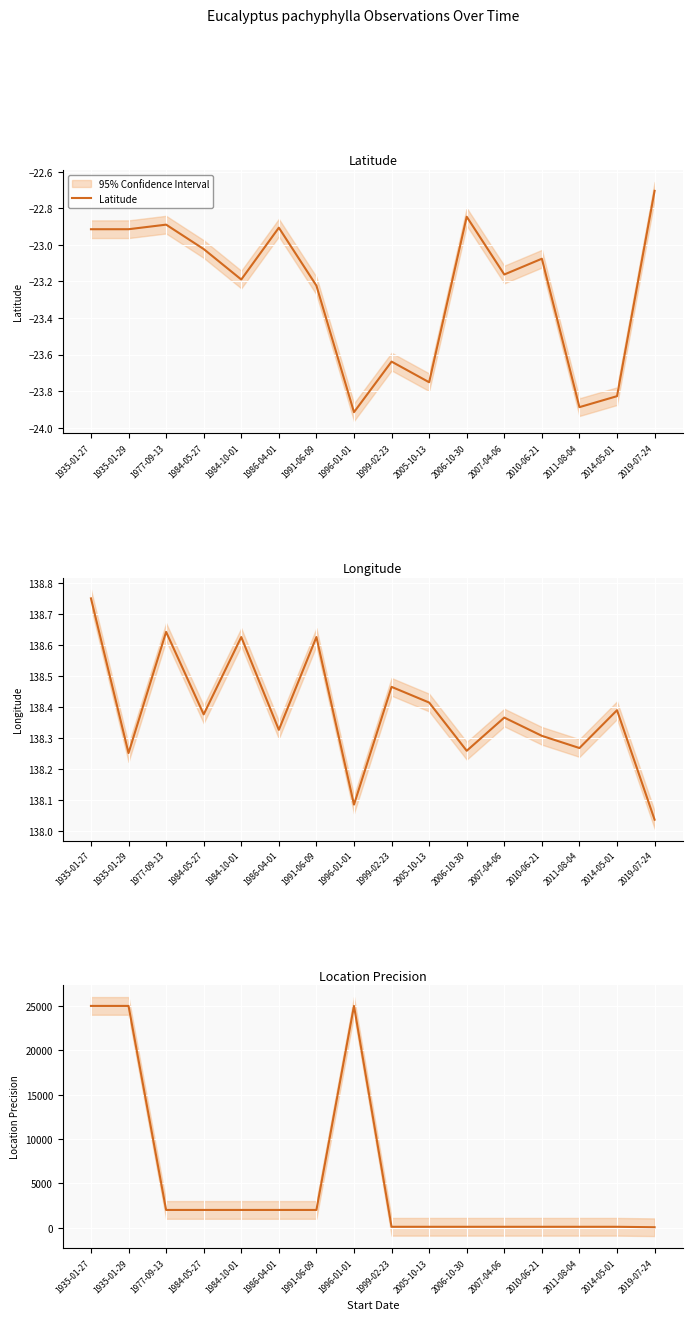

True or false: Location Precision has more than 2 interior local peaks.

False